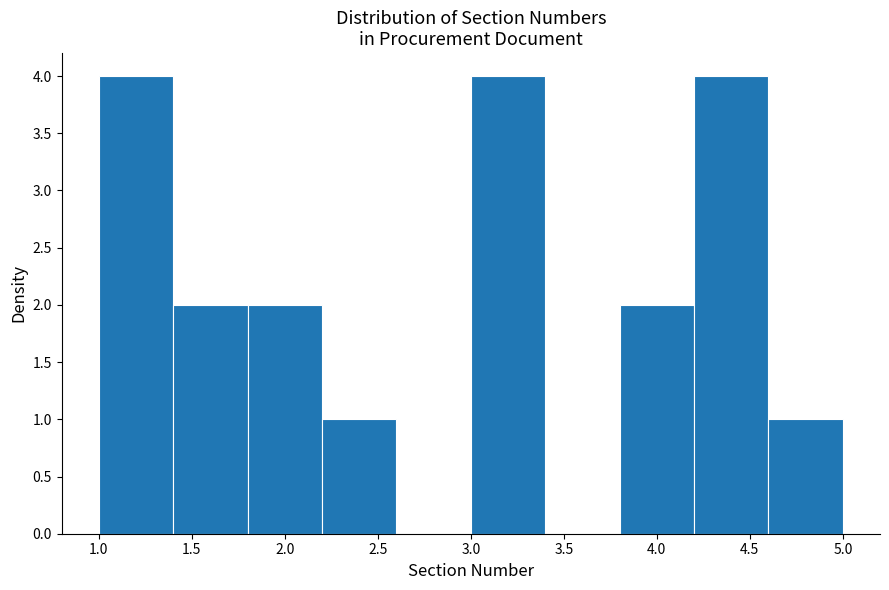

Reading left to right, list every bar in this chart as the range it spans on the x-axis followed by its height. The values are not printed on the chart, so give them approximately, as read against the axis.

1.0 to 1.4: 4
1.4 to 1.8: 2
1.8 to 2.2: 2
2.2 to 2.6: 1
2.6 to 3.0: 0
3.0 to 3.4: 4
3.4 to 3.8: 0
3.8 to 4.2: 2
4.2 to 4.6: 4
4.6 to 5.0: 1